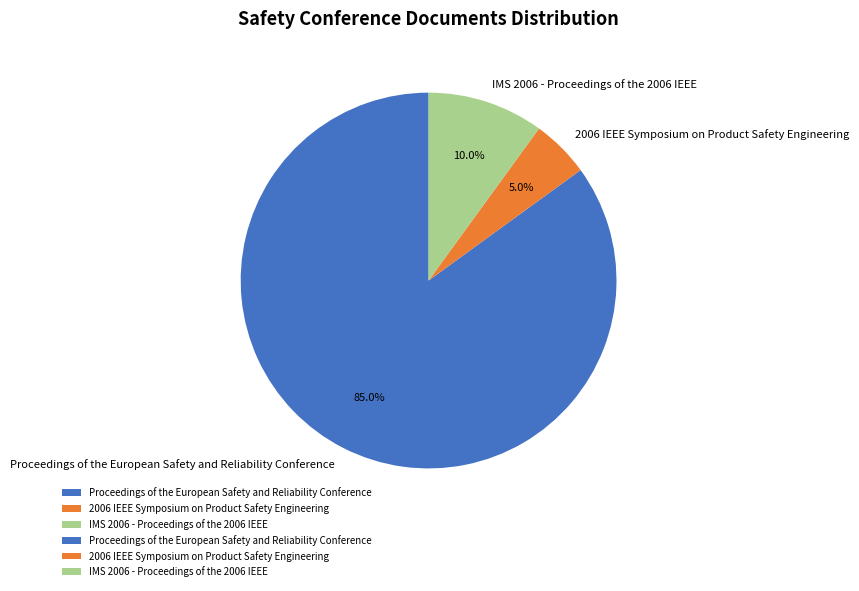

Between IMS 2006 - Proceedings of the 2006 IEEE and 2006 IEEE Symposium on Product Safety Engineering, which is larger?

IMS 2006 - Proceedings of the 2006 IEEE